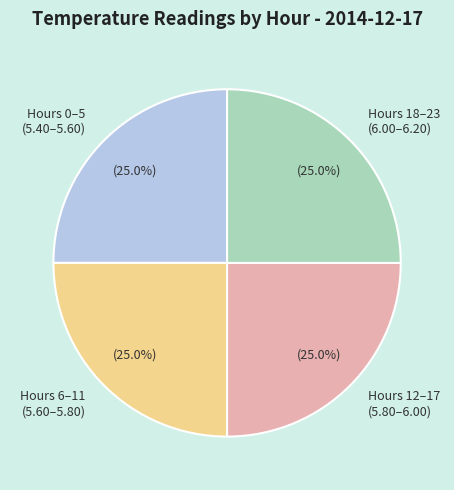

Is there any slice that represents more than half of the pie?

No